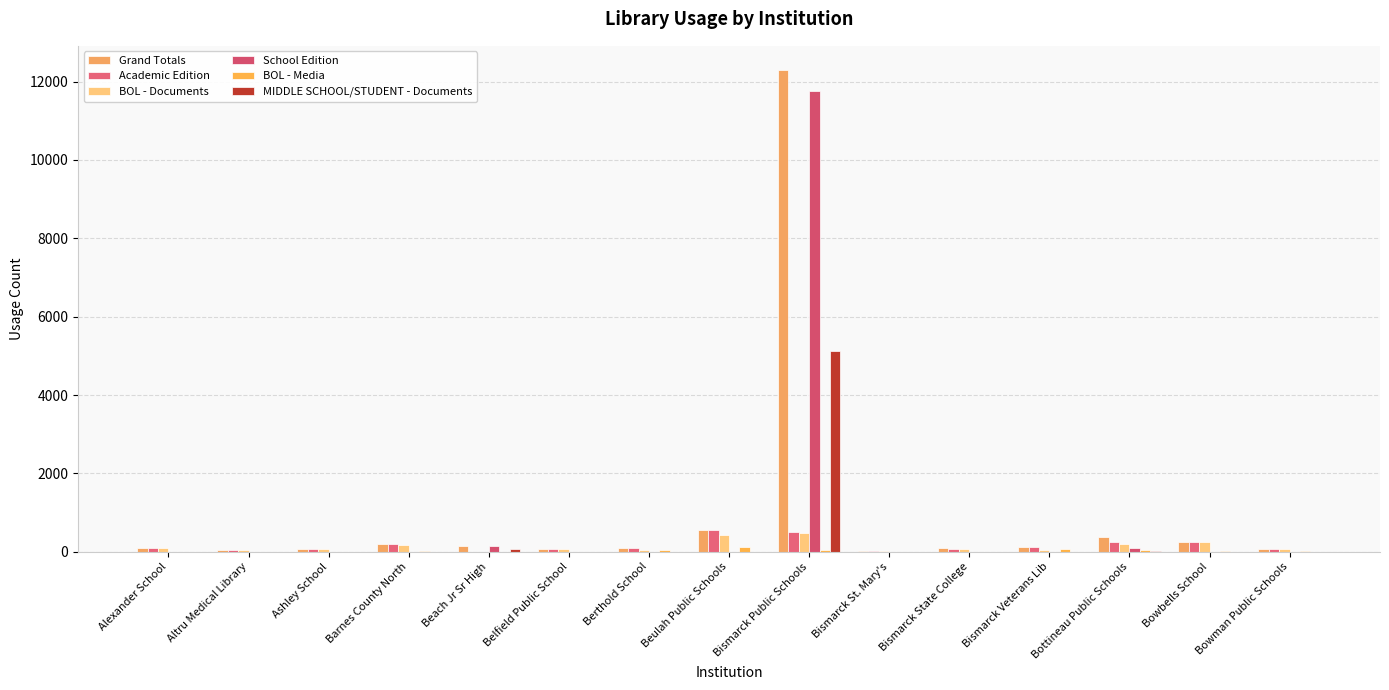

How many distinct data groups are displayed?

6